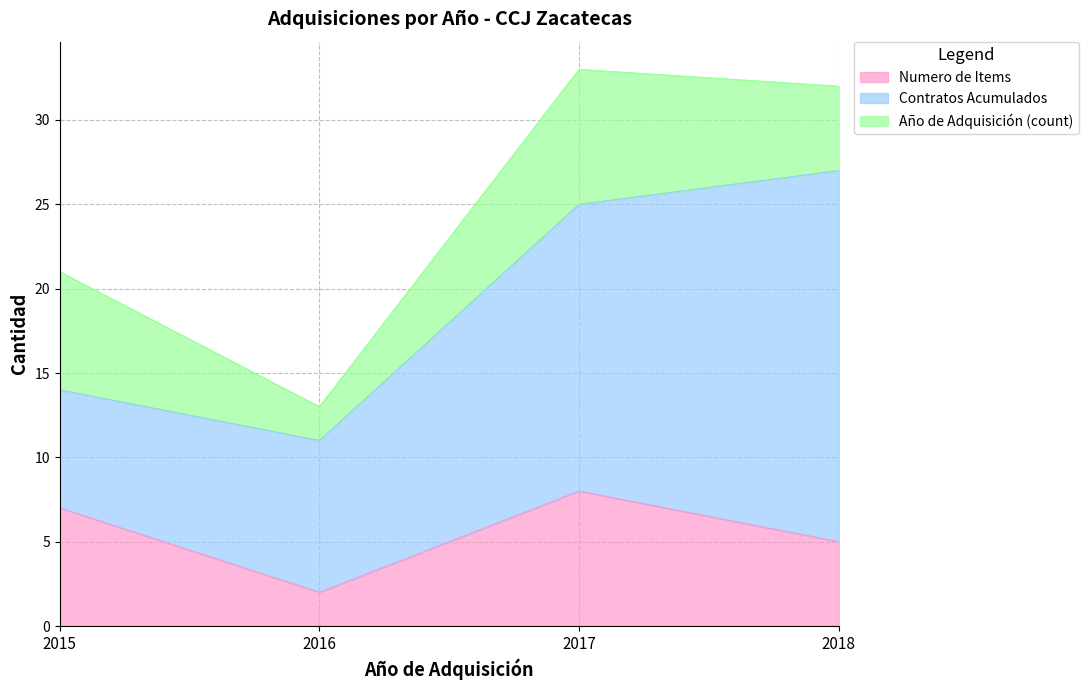

Reading right to left, list all the values displayed in this chart.

Numero de Items: 2018=5	2017=8	2016=2	2015=7
Contratos Acumulados: 2018=22	2017=17	2016=9	2015=7
Año de Adquisición (count): 2018=5	2017=8	2016=2	2015=7